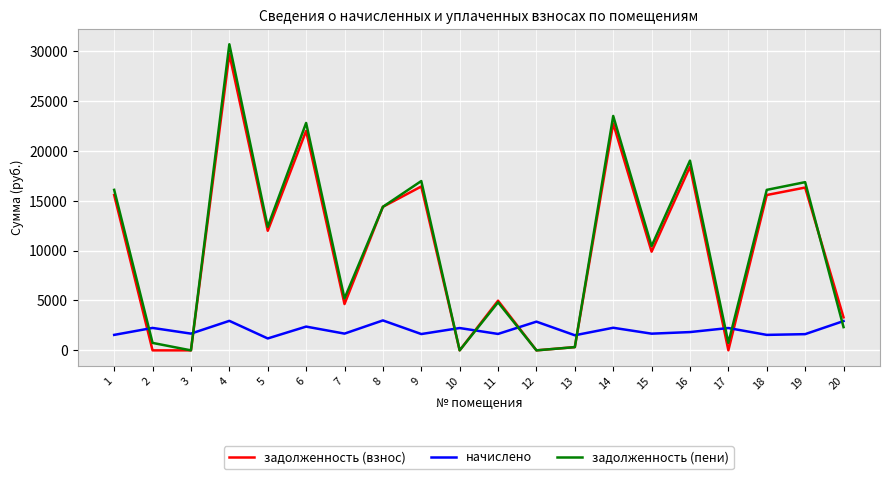

How many interior local valleys does the начислено series have?

8